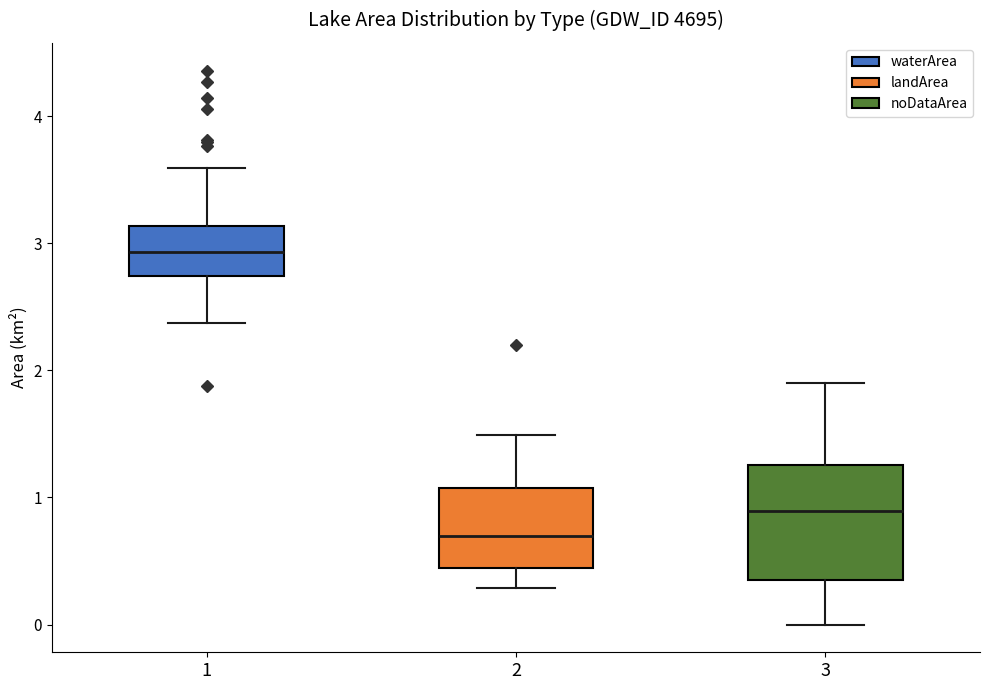

Reading left to right, read every box against the y-axis: the position of its median line, the range the box covers, and the ends of its whiskers. The values are not printed on the chart, so give them approximately, as read against the axis.

1: median 2.9, box 2.7 to 3.1, whiskers 2.4 to 3.6
2: median 0.7, box 0.4 to 1.1, whiskers 0.3 to 1.5
3: median 0.9, box 0.4 to 1.3, whiskers 0.0 to 1.9